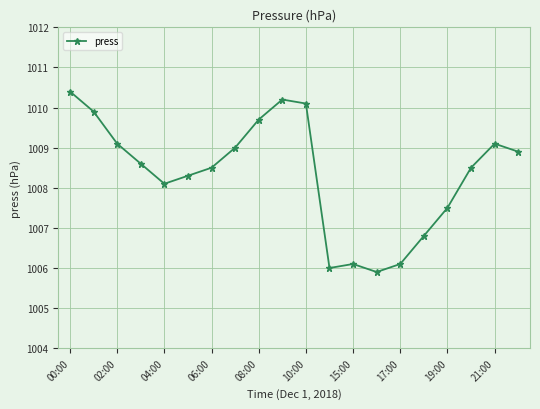

Reading left to right, list all the values displayed in this chart.

1010.4	1009.9	1009.1	1008.6	1008.1	1008.3	1008.5	1009.0	1009.7	1010.2	1010.1	1006.0	1006.1	1005.9	1006.1	1006.8	1007.5	1008.5	1009.1	1008.9